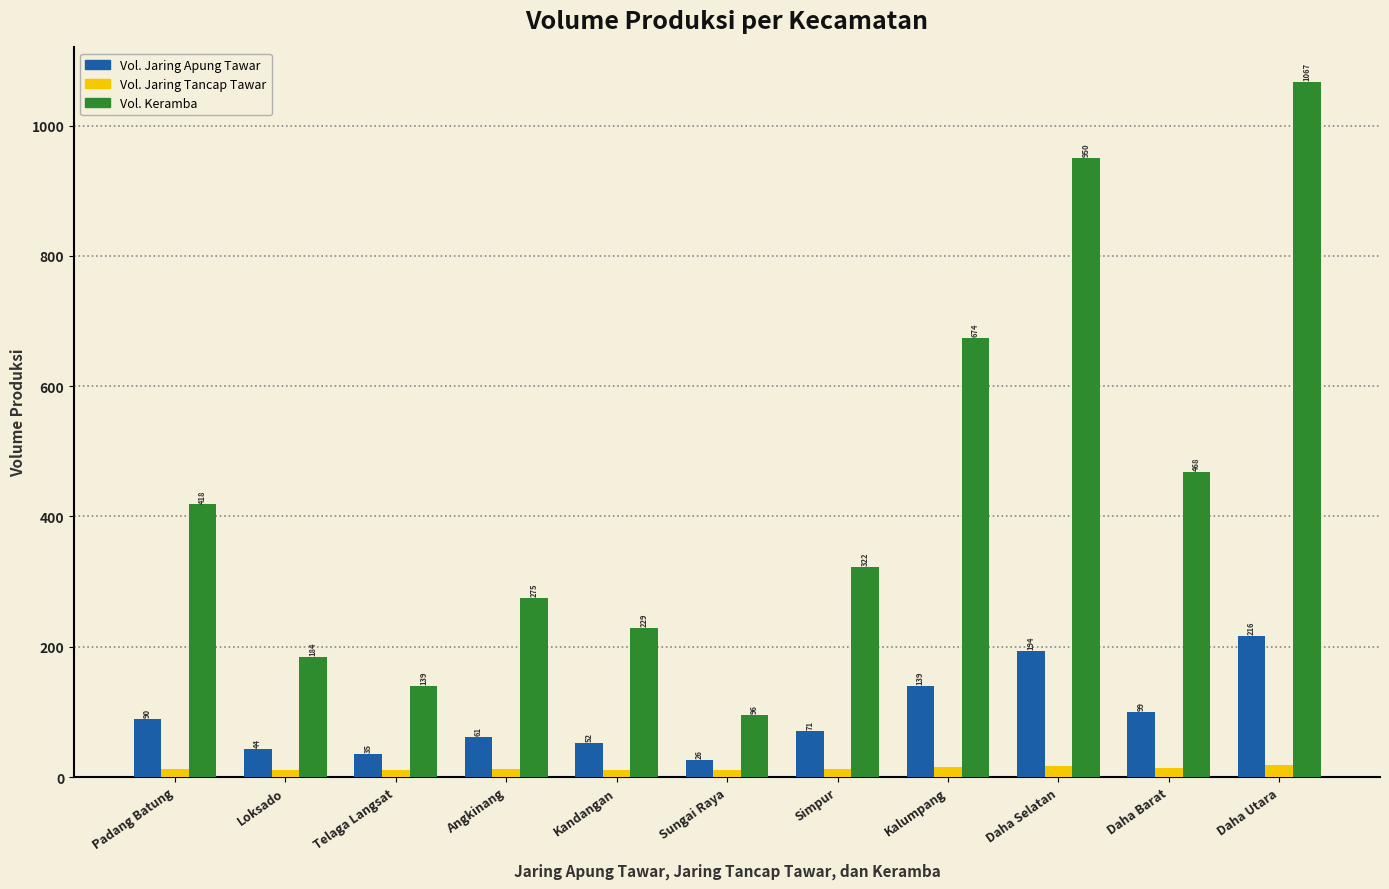

What is the difference between the highest and lowest values at Simpur?

309.8